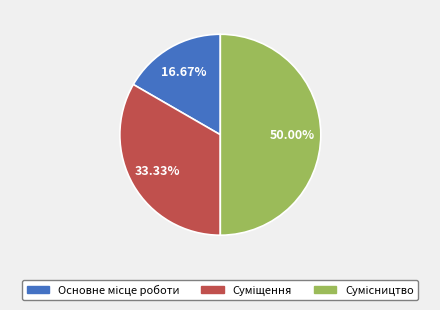

To the nearest percent, what is the average slice percentage?

33%